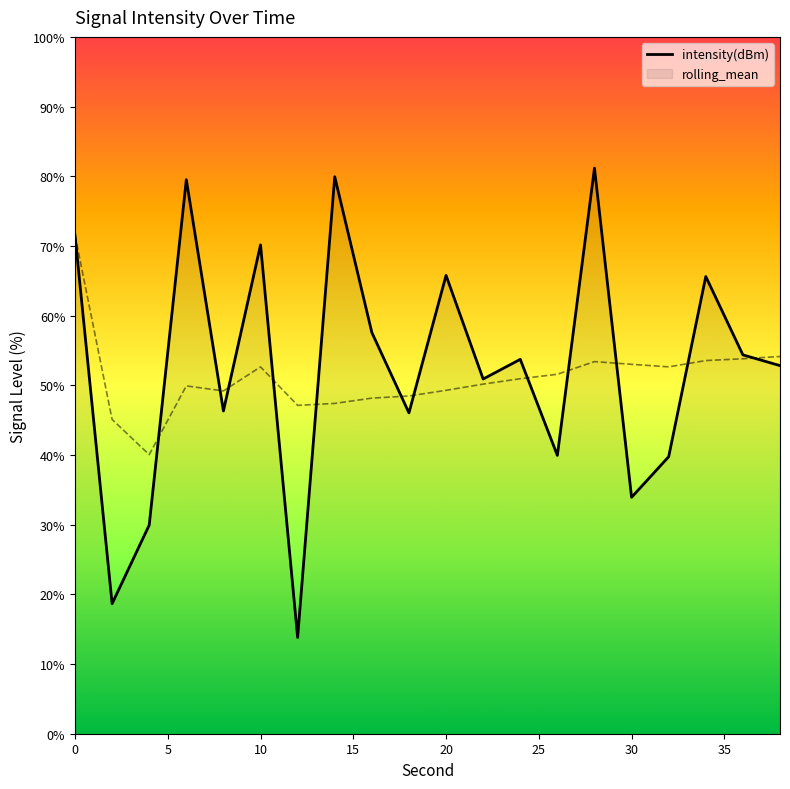

How many points are lower than both their immediate neighbors (excluding endpoints)?

7